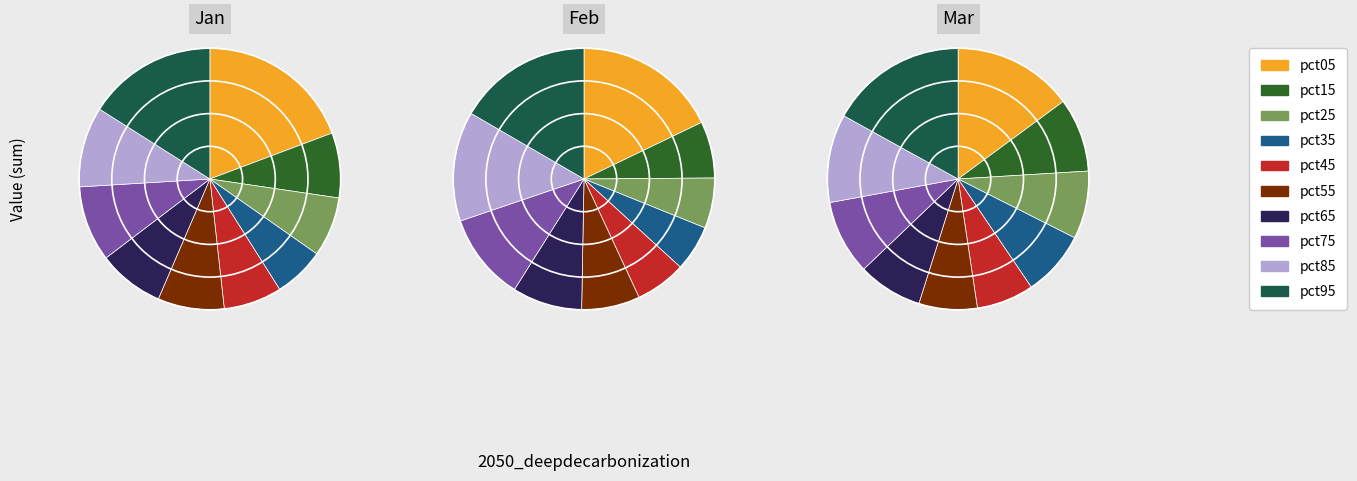

What is the smallest slice in the pie chart?

pct35